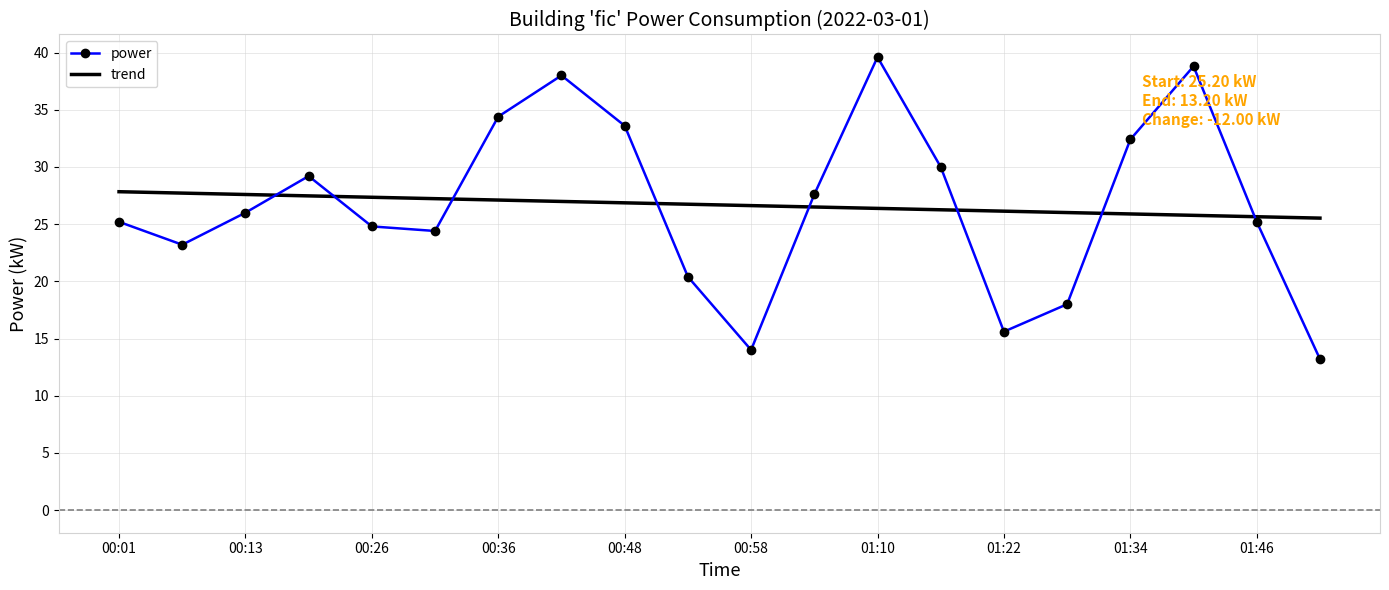

What is the difference between the maximum and minimum values in the trend series?

2.3